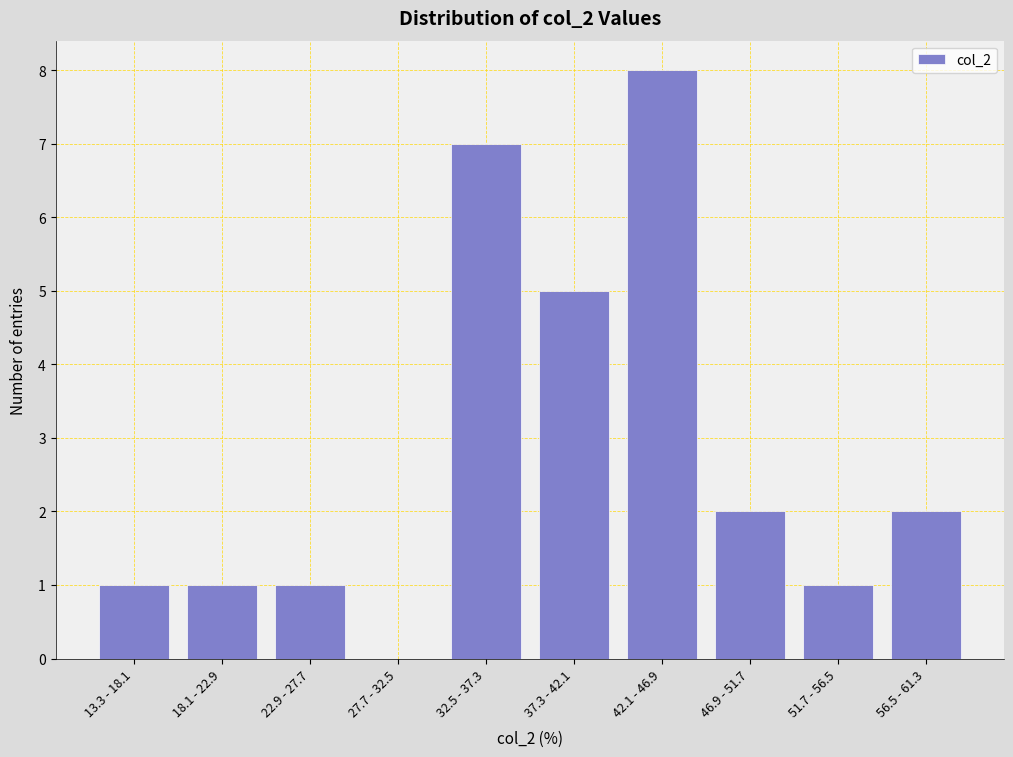

Reading left to right, what are all the values shown in this chart?

13.3 - 18.1=1	18.1 - 22.9=1	22.9 - 27.7=1	27.7 - 32.5=0	32.5 - 37.3=7	37.3 - 42.1=5	42.1 - 46.9=8	46.9 - 51.7=2	51.7 - 56.5=1	56.5 - 61.3=2